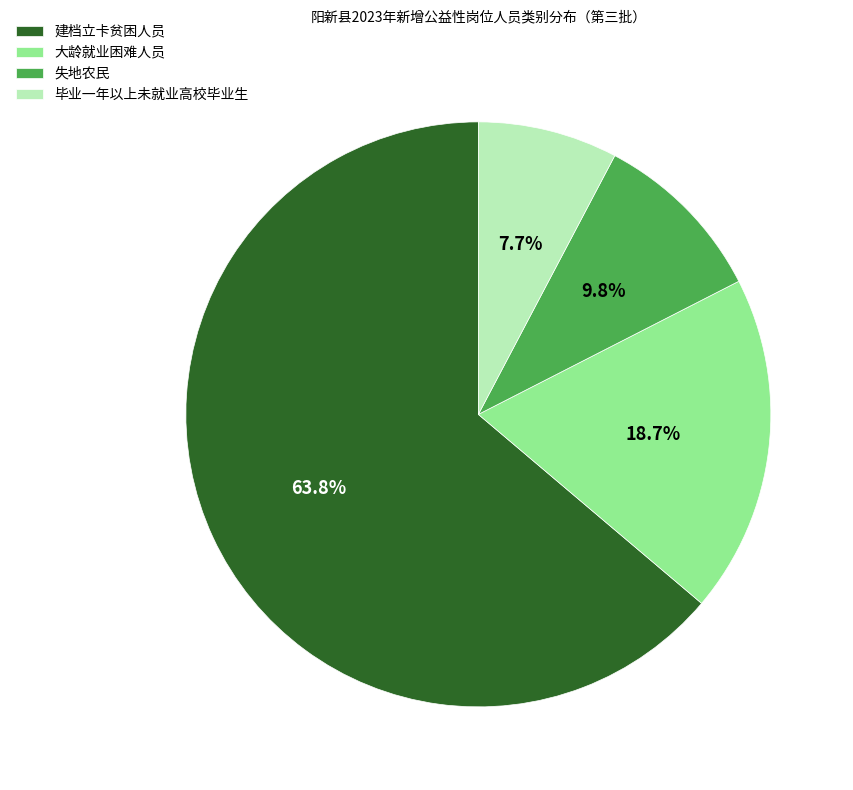

What is the smallest slice in the pie chart?

毕业一年以上未就业高校毕业生